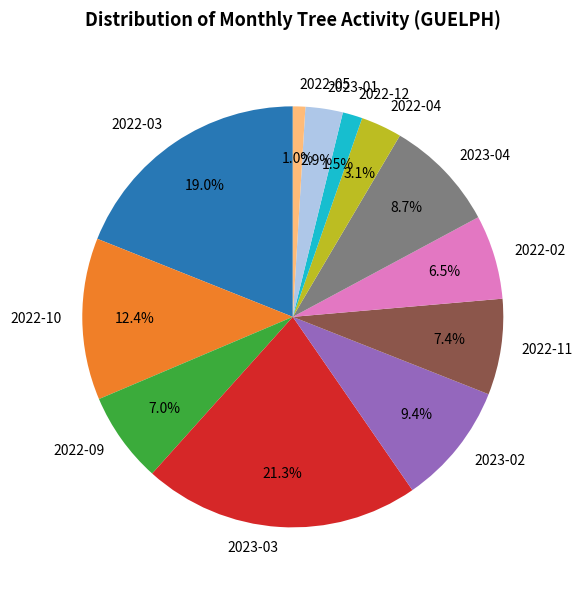

How many slices are in this pie chart?

12